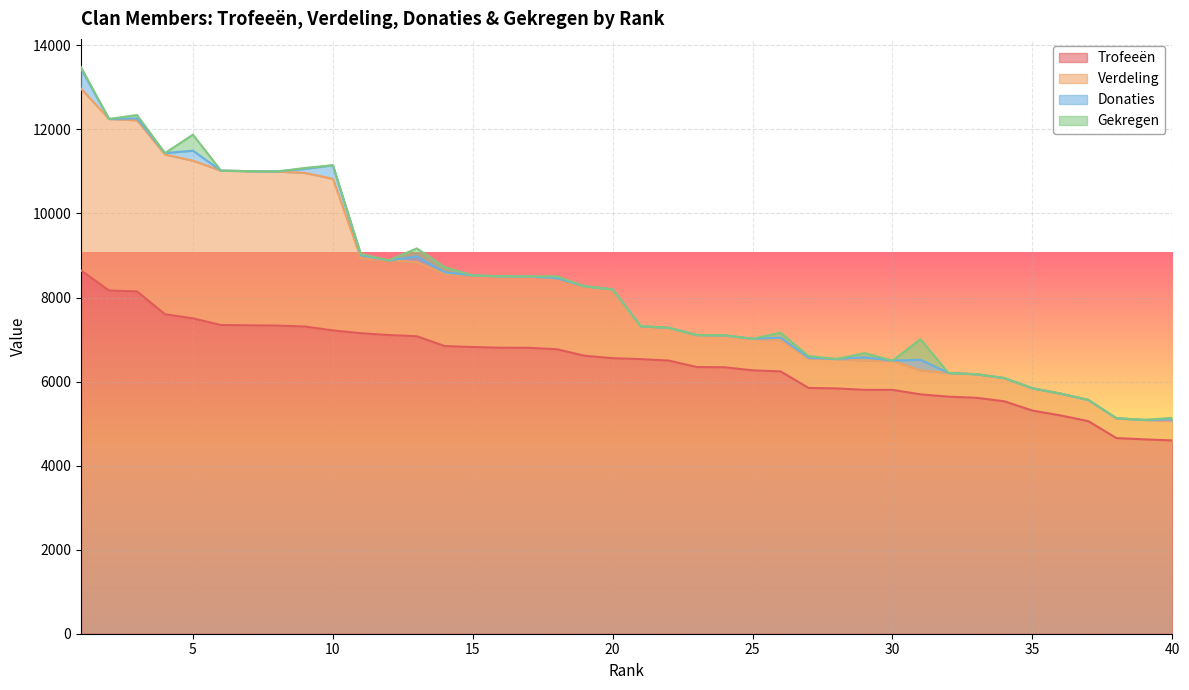

Reading left to right, list all the values displayed in this chart.

Trofeeën: 1=8647	2=8166	3=8145	4=7602	5=7504	6=7346	7=7338	8=7332	9=7310	10=7217	11=7150	12=7107	13=7078	14=6844	15=6822	16=6805	17=6803	18=6770	19=6614	20=6556	21=6534	22=6500	23=6347	24=6340	25=6267	26=6242	27=5849	28=5837	29=5803	30=5803	31=5696	32=5641	33=5614	34=5530	35=5310	36=5195	37=5058	38=4656	39=4625	40=4600
Verdeling: 1=4323	2=4083	3=4072	4=3801	5=3752	6=3673	7=3669	8=3666	9=3655	10=3608	11=1787	12=1776	13=1769	14=1711	15=1705	16=1701	17=1700	18=1692	19=1653	20=1639	21=784	22=780	23=761	24=760	25=752	26=749	27=701	28=700	29=696	30=696	31=569	32=564	33=561	34=553	35=531	36=519	37=505	38=465	39=462	40=460
Donaties: 1=470	2=0	3=46	4=34	5=238	6=0	7=0	8=0	9=98	10=322	11=68	12=0	13=132	14=46	15=0	16=0	17=0	18=1	19=0	20=0	21=0	22=0	23=0	24=0	25=0	26=52	27=18	28=0	29=78	30=0	31=254	32=0	33=0	34=0	35=0	36=0	37=0	38=8	39=0	40=38
Gekregen: 1=40	2=0	3=80	4=0	5=380	6=0	7=0	8=0	9=20	10=0	11=30	12=0	13=190	14=120	15=0	16=0	17=0	18=40	19=0	20=0	21=0	22=0	23=0	24=0	25=0	26=120	27=40	28=0	29=100	30=0	31=490	32=0	33=0	34=0	35=0	36=0	37=0	38=0	39=0	40=40